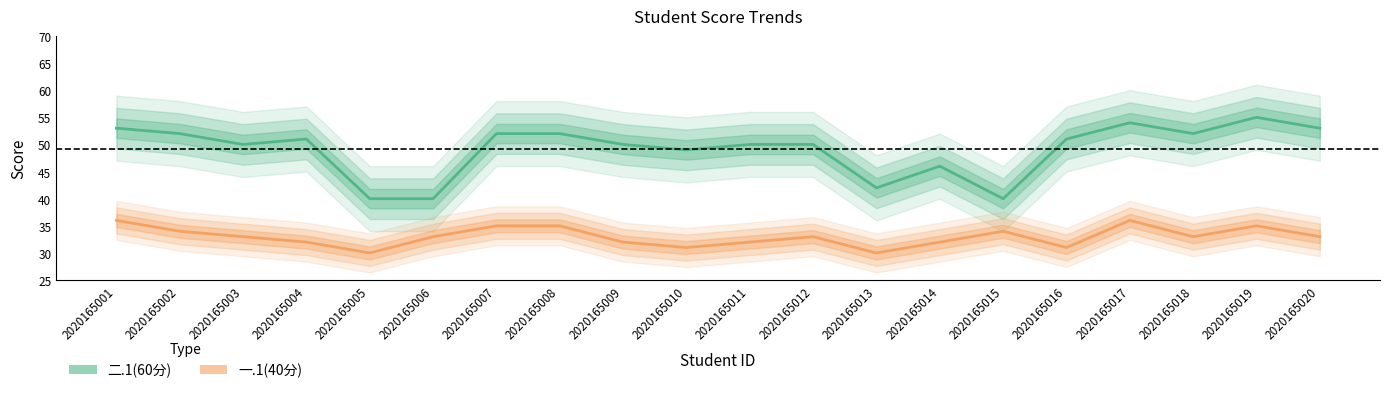

True or false: 二.1(60分) has a value of 55 at 2020165019.

True